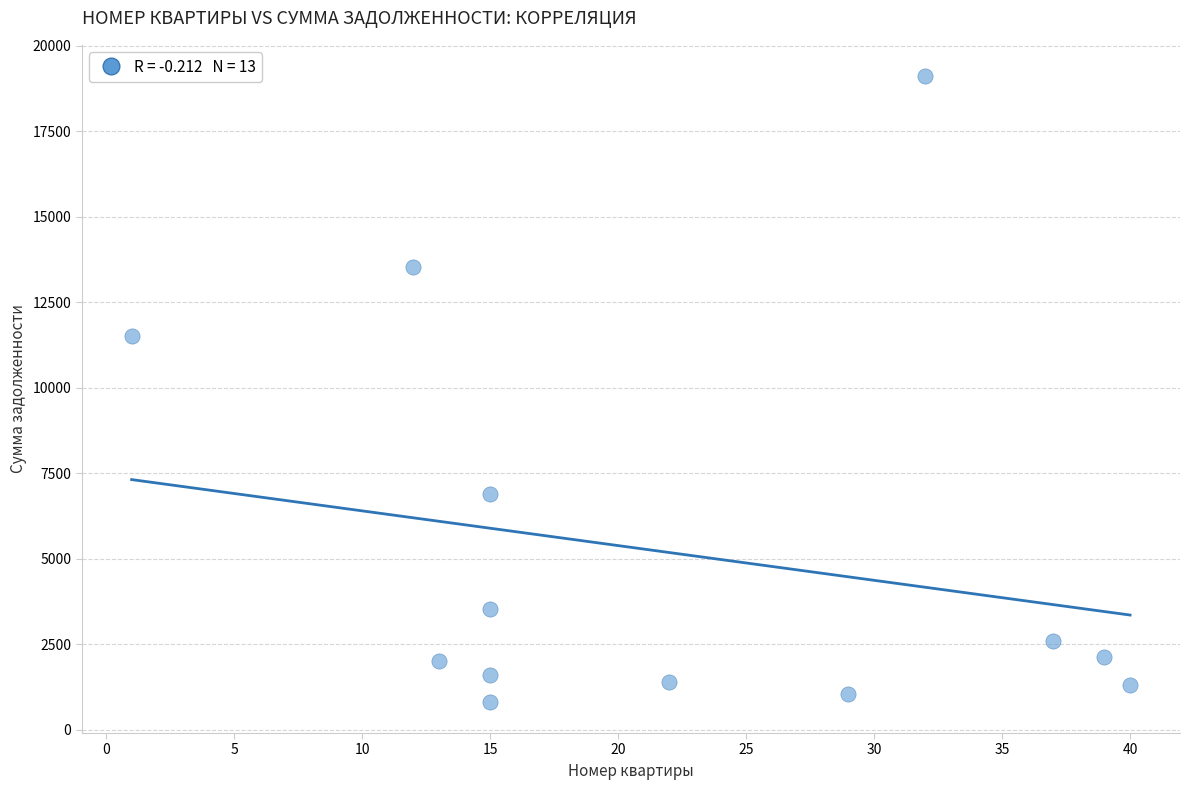

What is the range of Y values (max minus min)?

18291.5